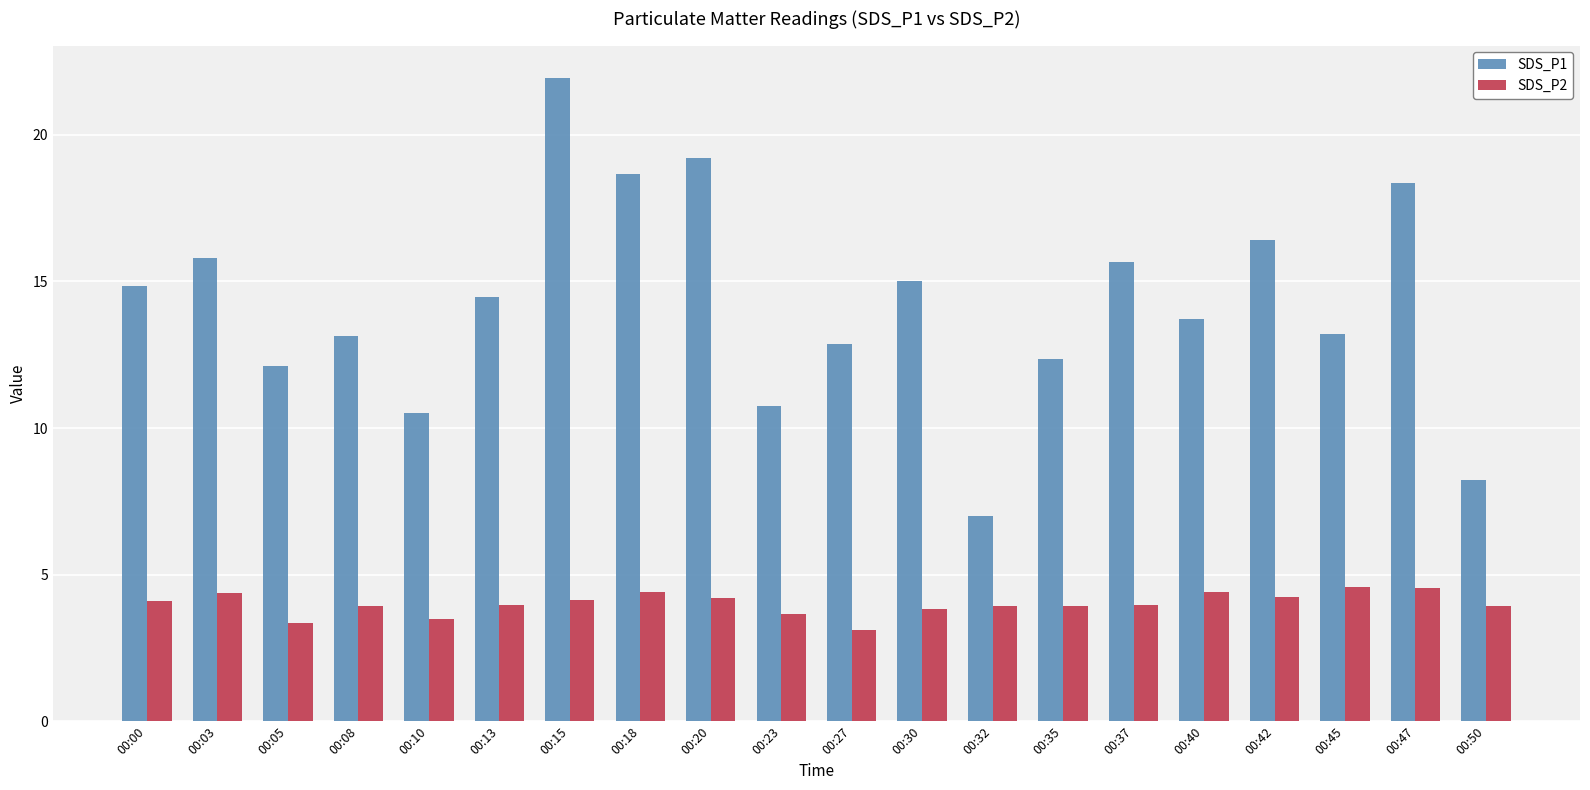

Is it true that SDS_P1 equals 4.2 at 00:13?

False